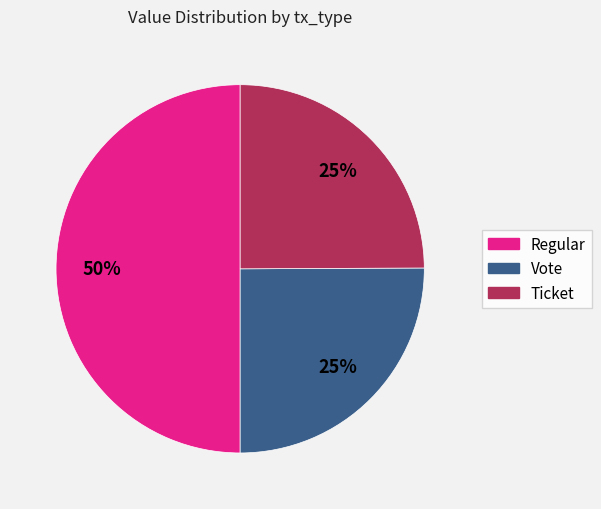

To the nearest percent, what is the difference between the largest and smallest slice percentages?

25%